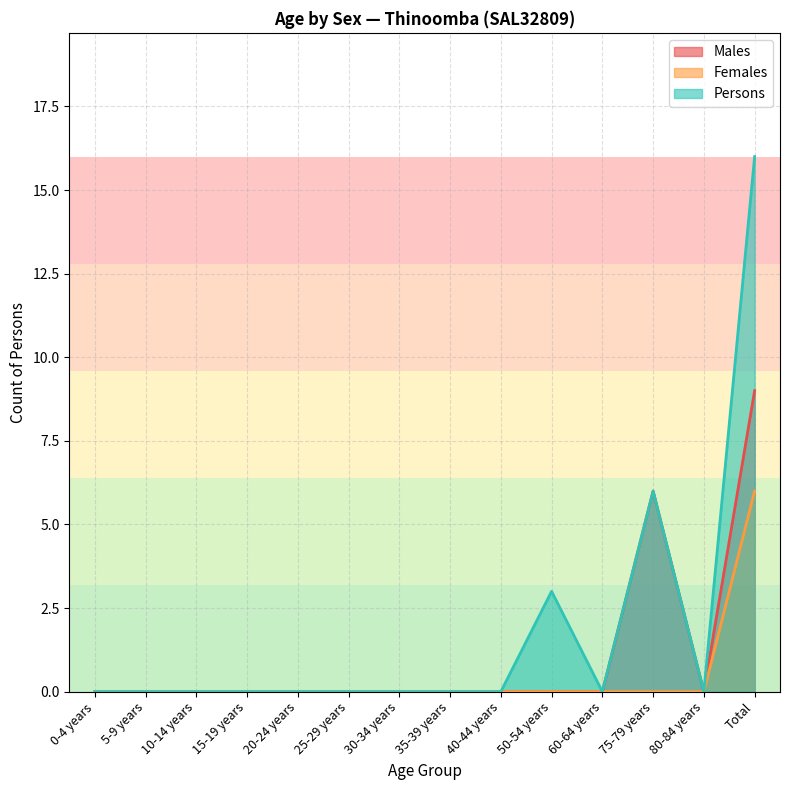

At how many categories does at least one series exceed 3?

2